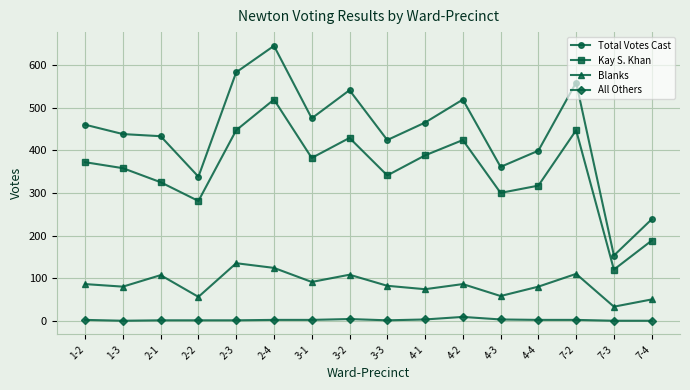

How many lines are shown in the chart?

4